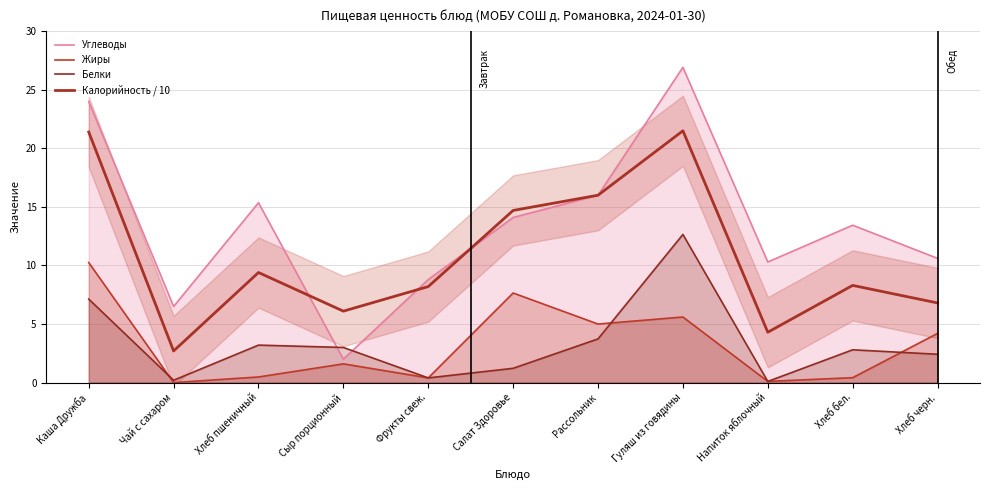

What is the difference between the maximum and minimum values in the Жиры series?

10.2